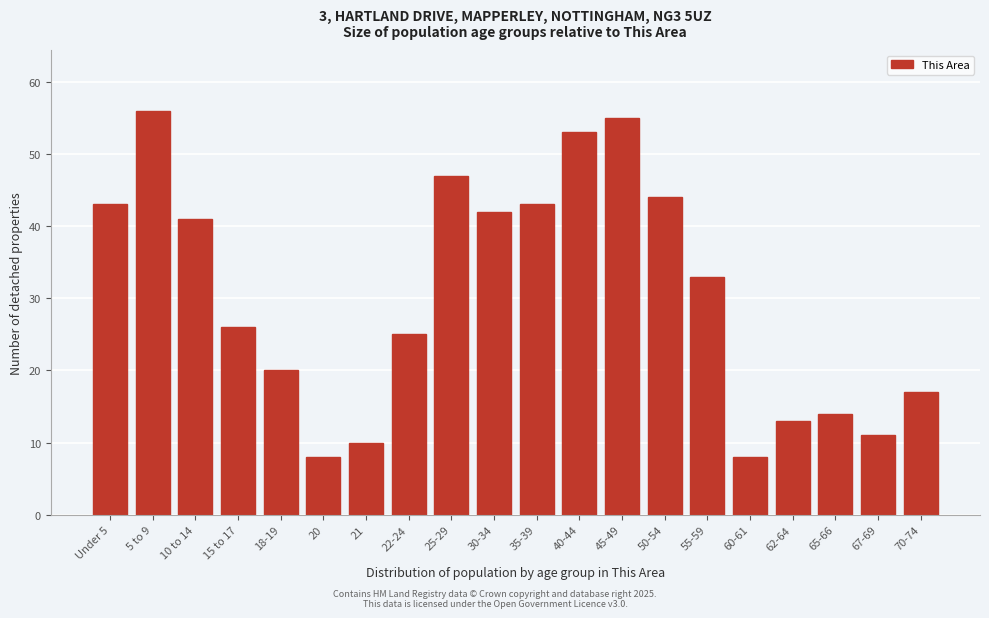

Reading left to right, extract all data points from this chart.

Under 5=43	5 to 9=56	10 to 14=41	15 to 17=26	18-19=20	20=8	21=10	22-24=25	25-29=47	30-34=42	35-39=43	40-44=53	45-49=55	50-54=44	55-59=33	60-61=8	62-64=13	65-66=14	67-69=11	70-74=17